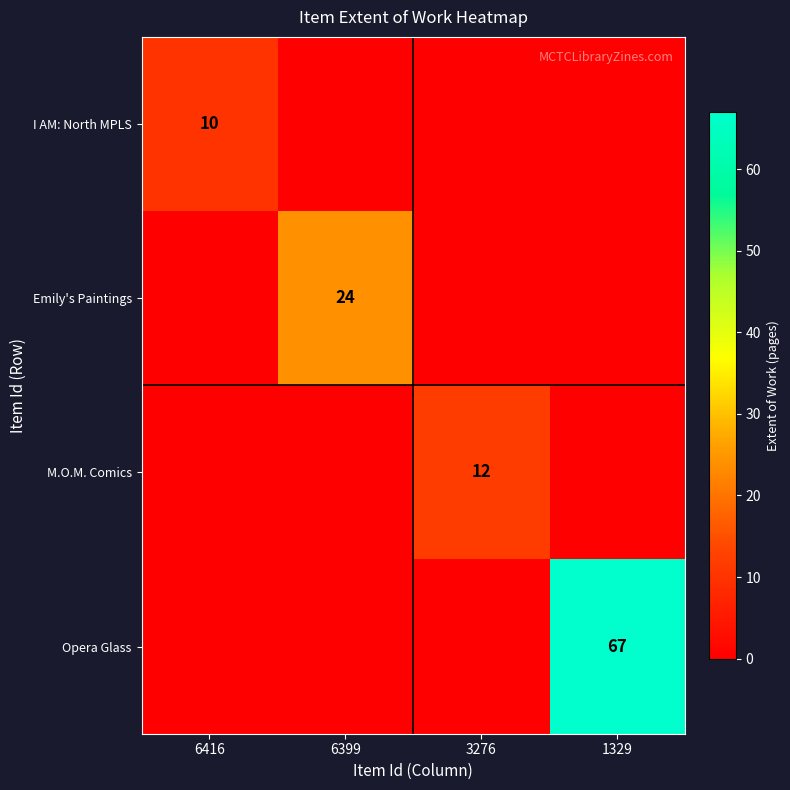

Is it true that M.O.M. Comics equals 12 at 3276?

True